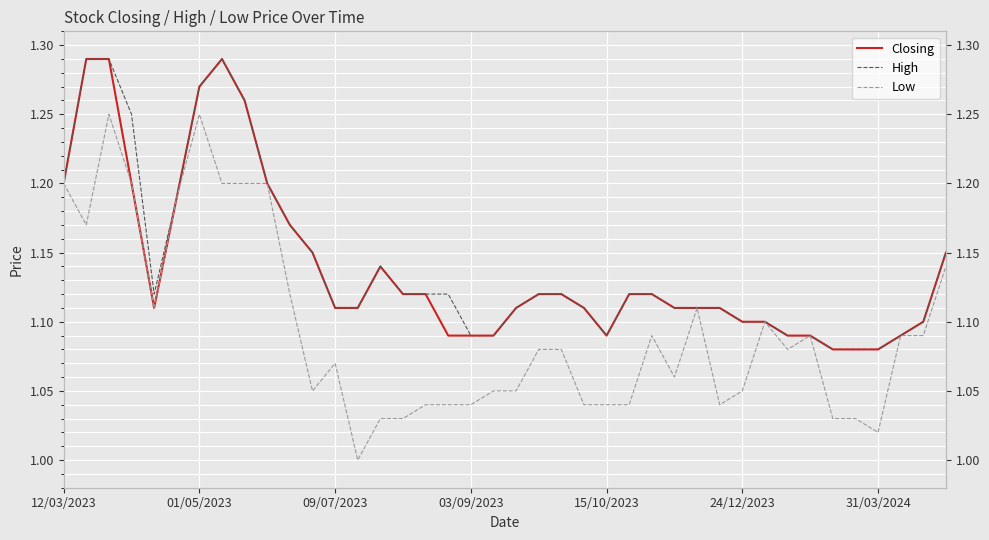

True or false: Closing has a value of 0.6 at 37.

False